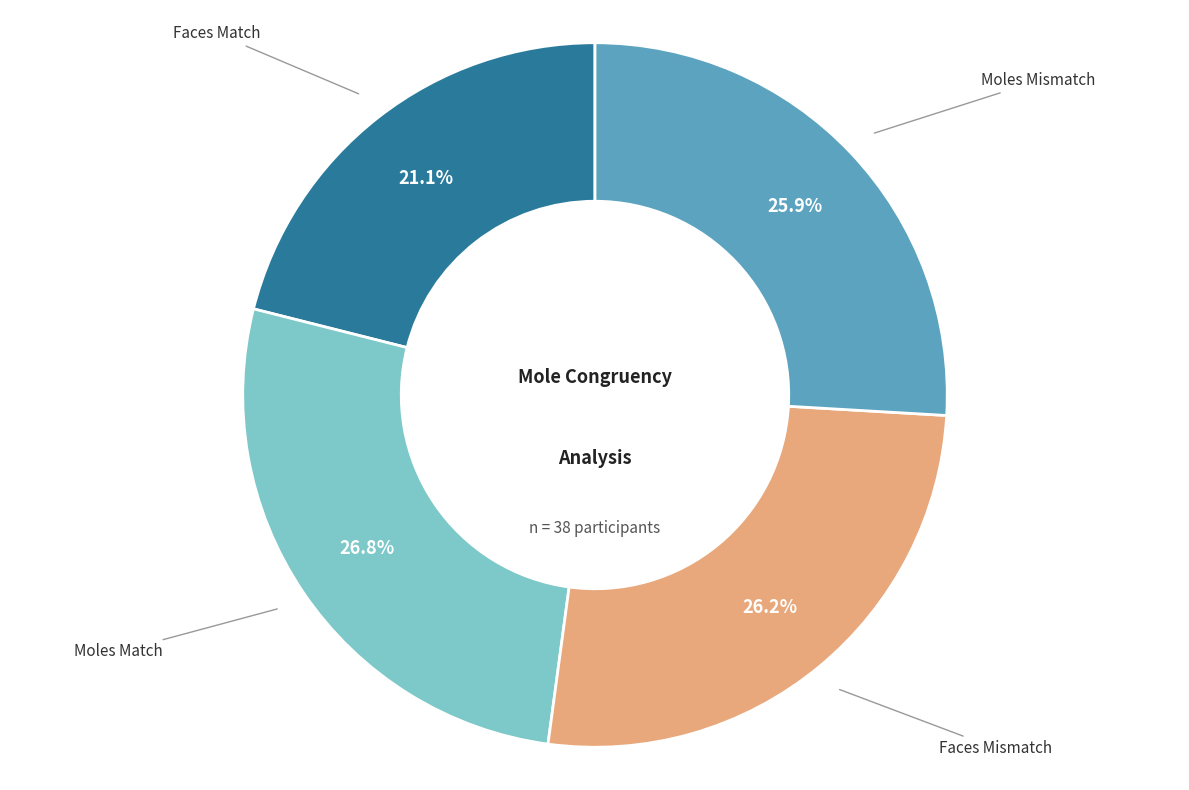

Is there any slice that represents more than half of the pie?

No